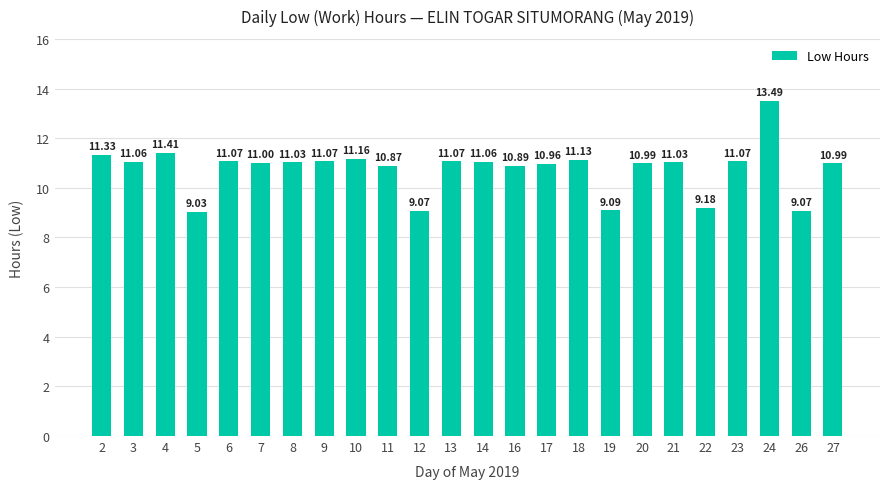

What is the sum of the values at 12 and 24?

22.6